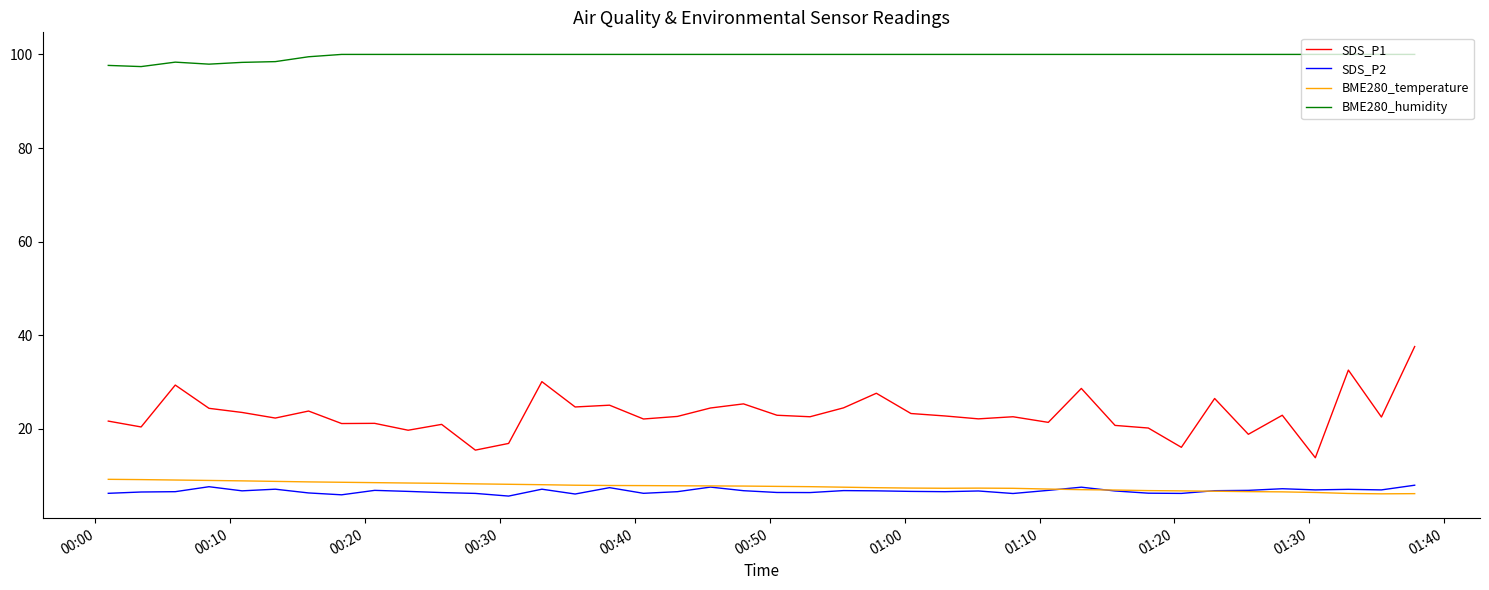

True or false: BME280_temperature and BME280_humidity cross at least once.

False